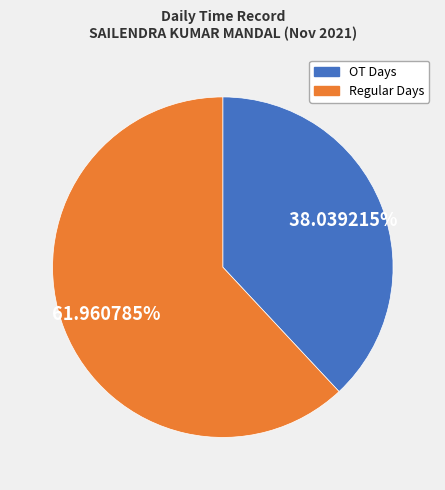

Is there any slice that represents more than half of the pie?

Yes